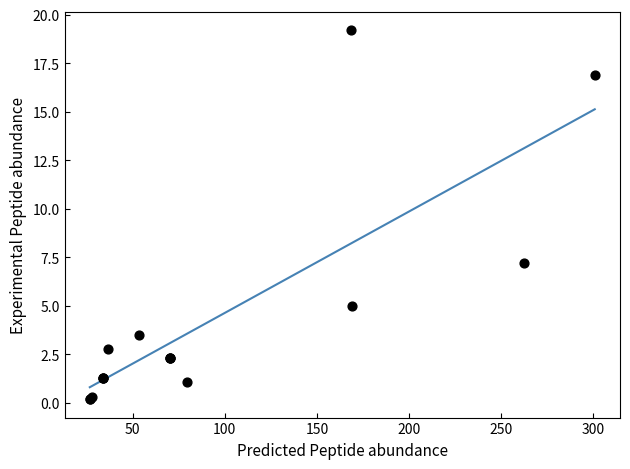

What Y value in the scatter plot is closest to 9?

7.2